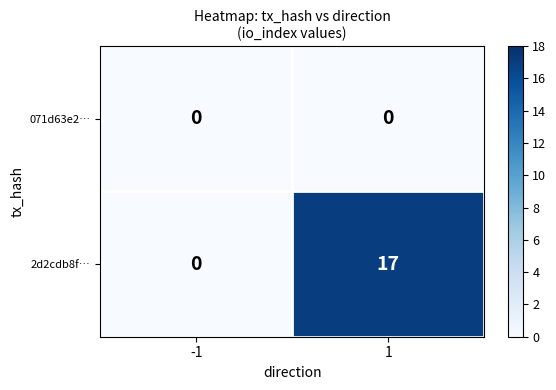

Rank the series by their maximum value, from lowest to highest.

071d63e2…, 2d2cdb8f…